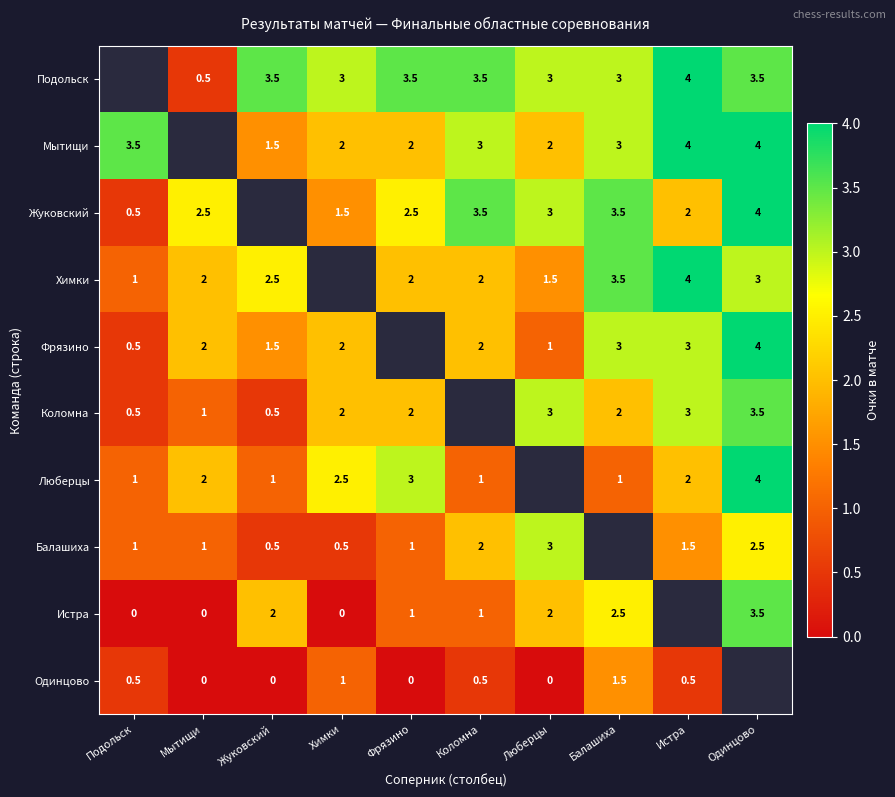

Is the value of Мытищи at Истра greater than the value of Одинцово at Коломна?

Yes